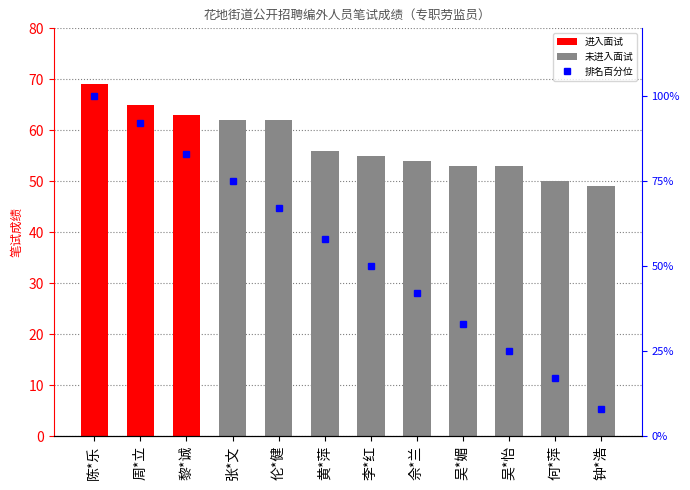

How many data points in 笔试成绩 are less than 56?

6